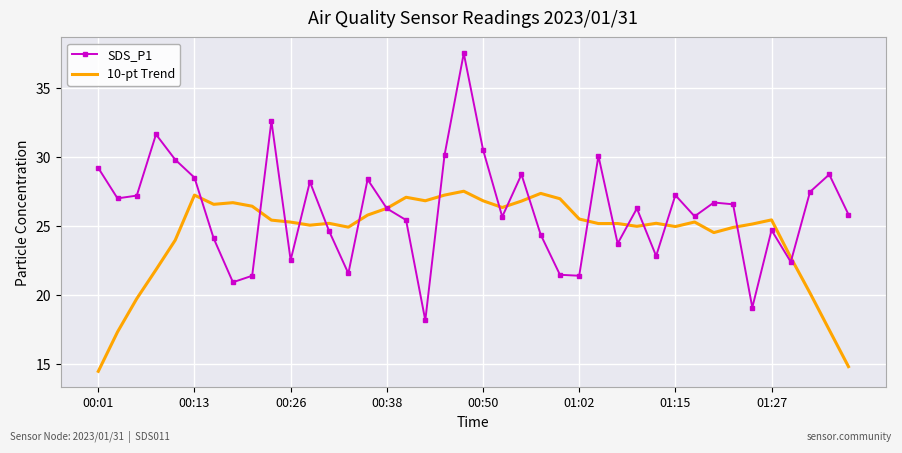

Which series has the largest total across all categories?

SDS_P1